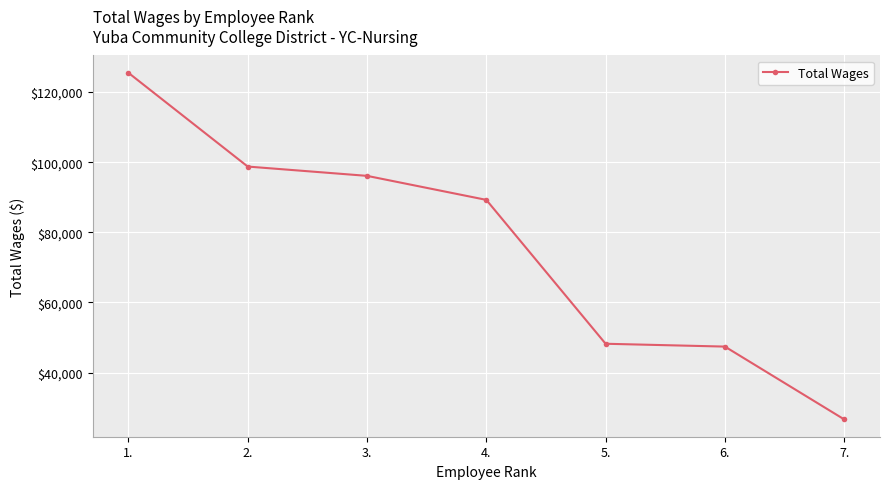

The value at 5. is 48221. True or false?

True